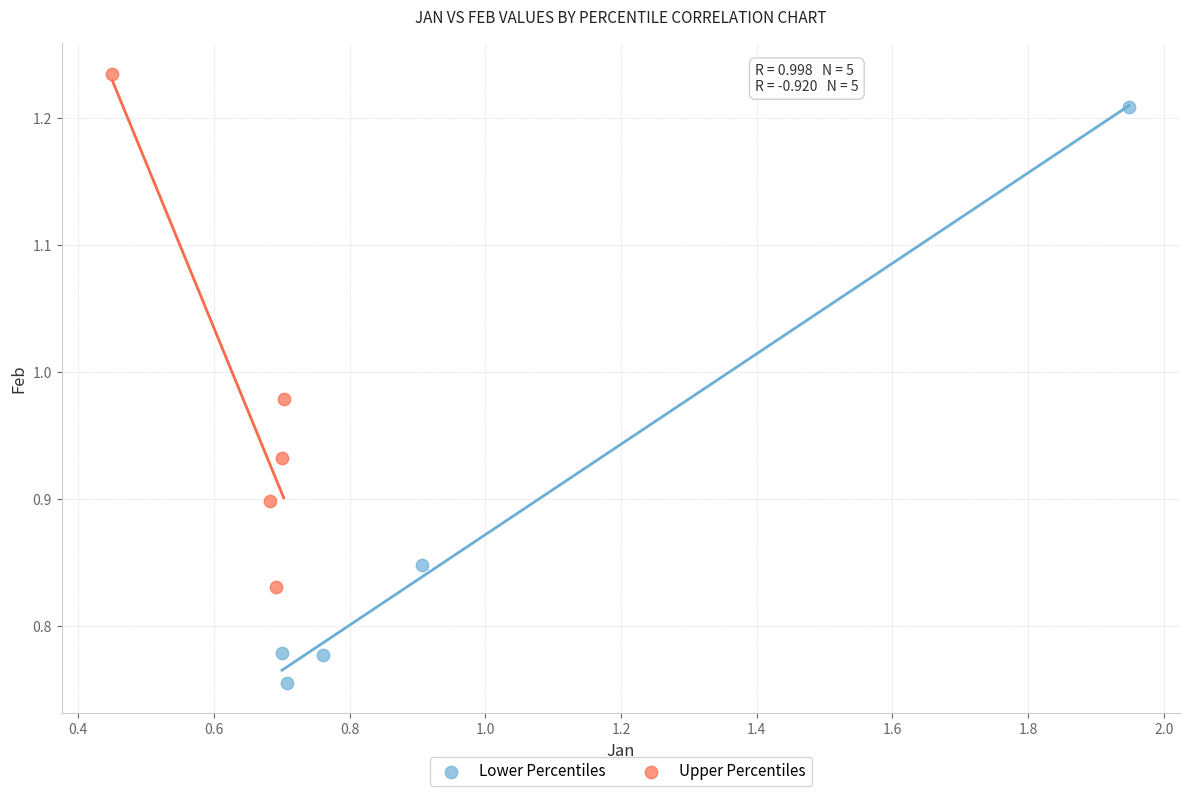

Which series reaches the minimum Y coordinate?

Lower Percentiles